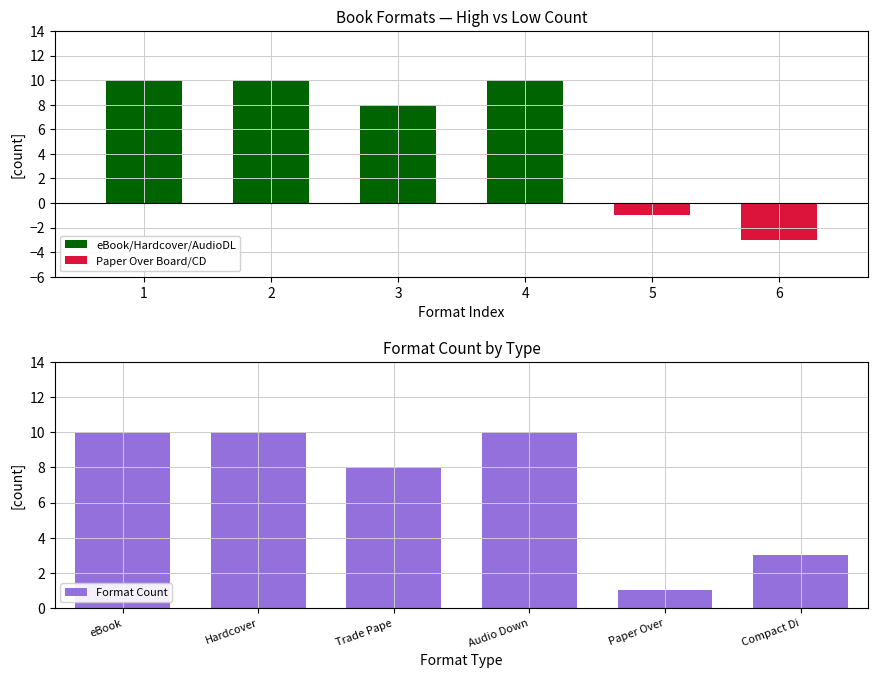

Which series has the largest total across all categories?

Format Count